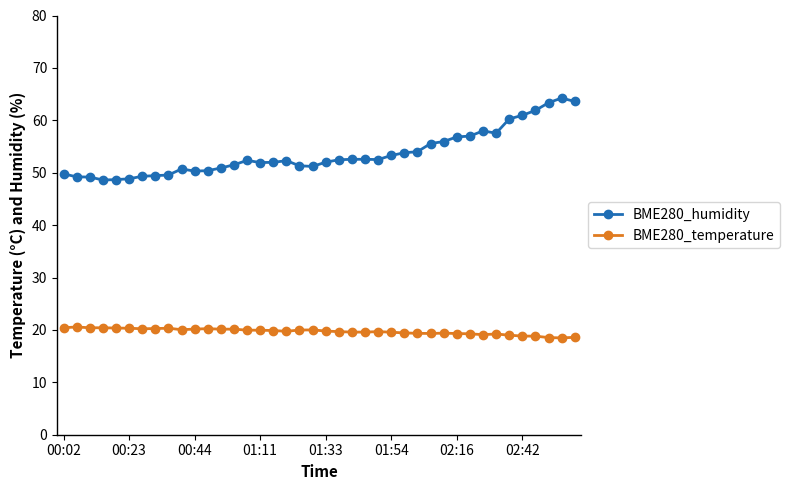

What is the maximum value for BME280_temperature?

20.6